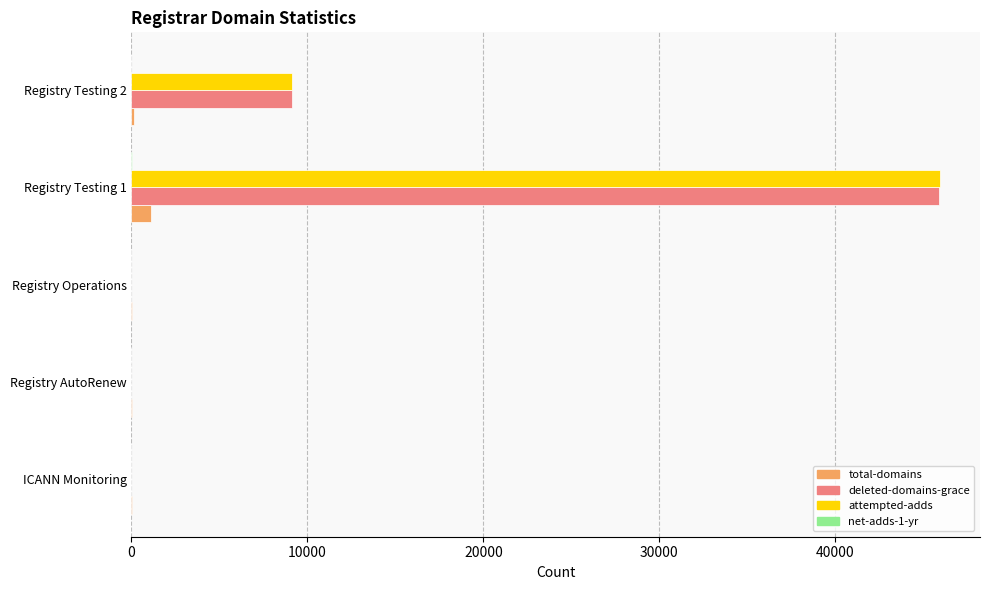

The value of attempted-adds at Registry AutoRenew is 23848. True or false?

False